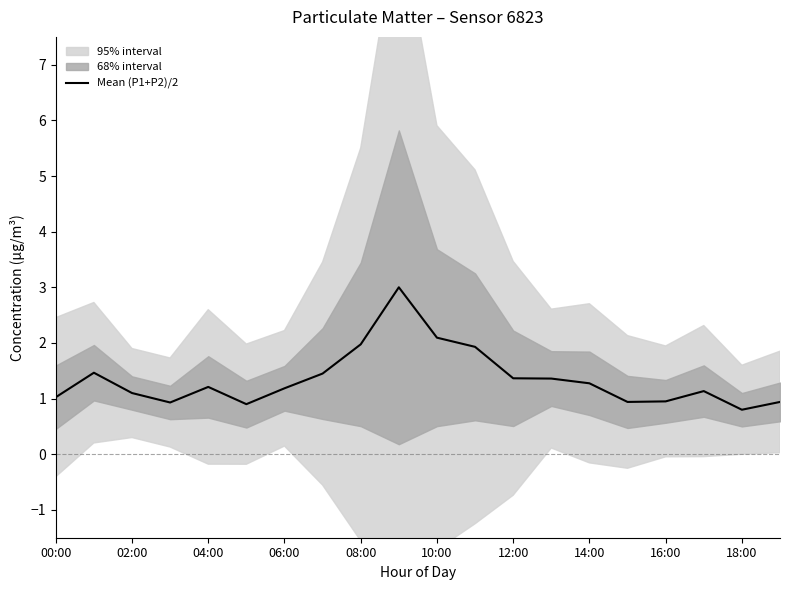

Reading left to right, list all the values displayed in this chart.

1.0	1.5	1.1	0.9	1.2	0.9	1.2	1.4	2.0	3.0	2.1	1.9	1.4	1.4	1.3	0.9	0.9	1.1	0.8	0.9